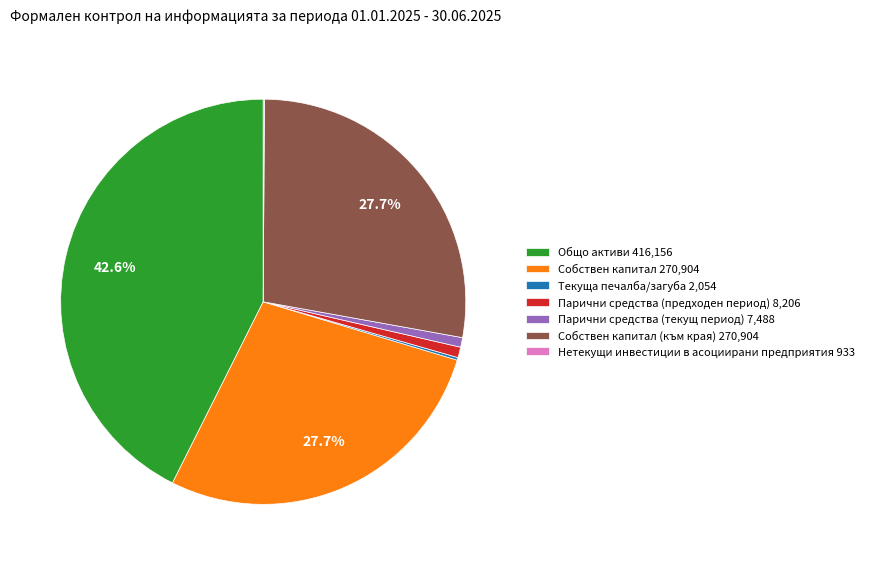

Is there any slice that represents more than half of the pie?

No